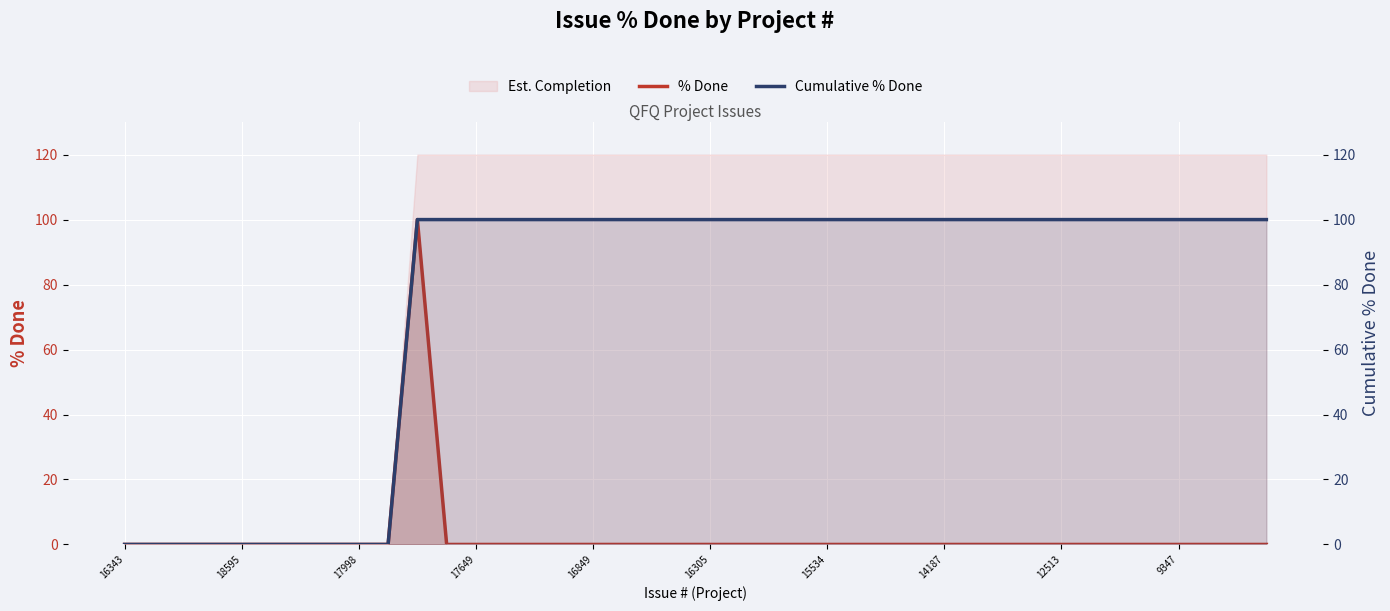

Count the number of categories in the chart.

40